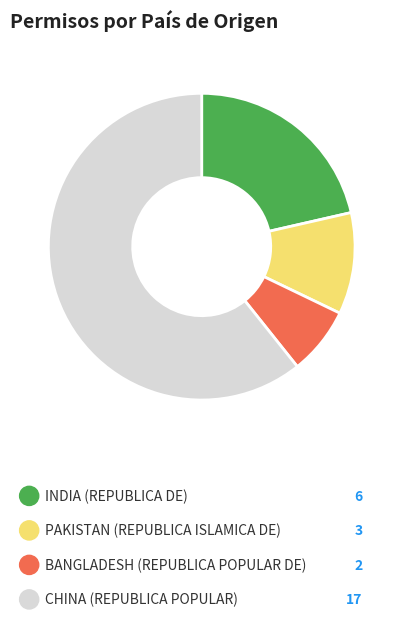

Is there any slice that represents more than half of the pie?

Yes